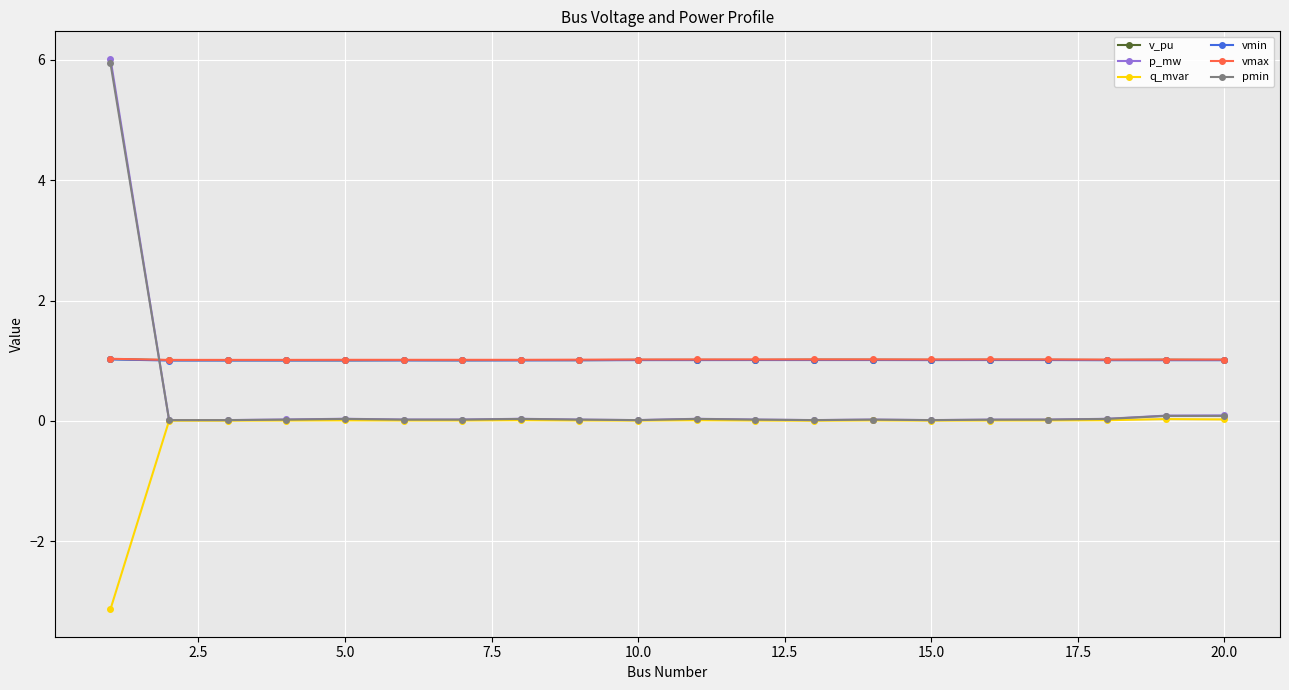

What is the value of the q_mvar point at the 1st from the left?

-3.1